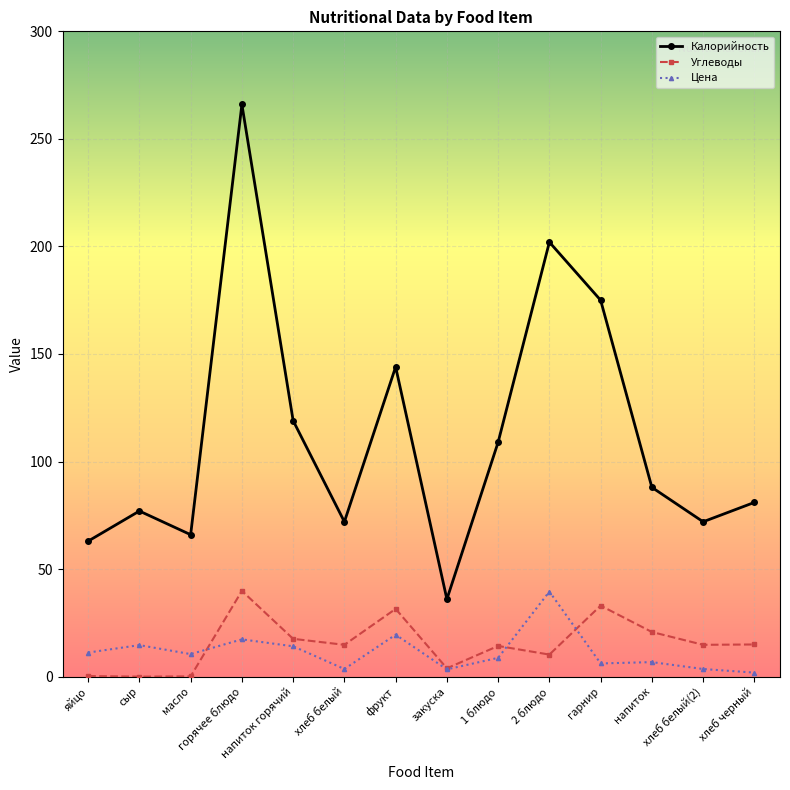

What is the sum of the Калорийность values at масло and горячее блюдо?

332.0